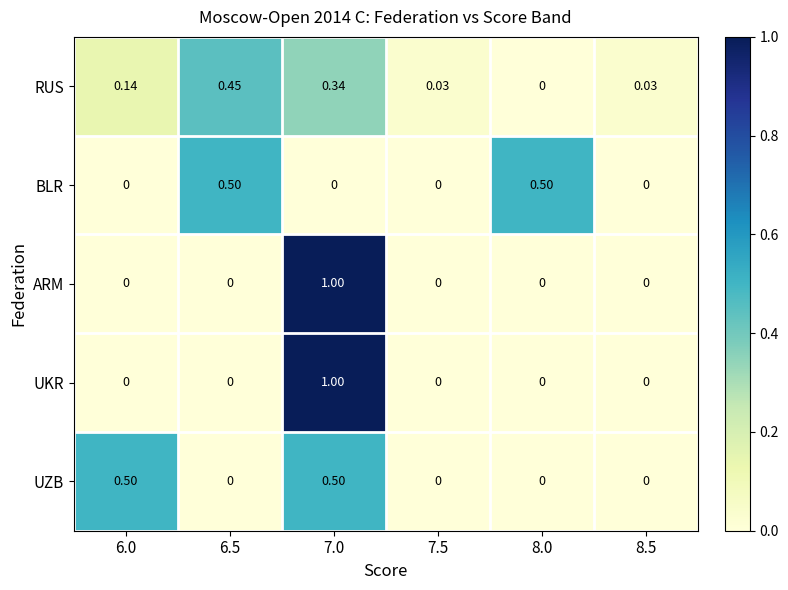

Is the value of BLR at 8.0 greater than the value of UKR at 7.5?

Yes